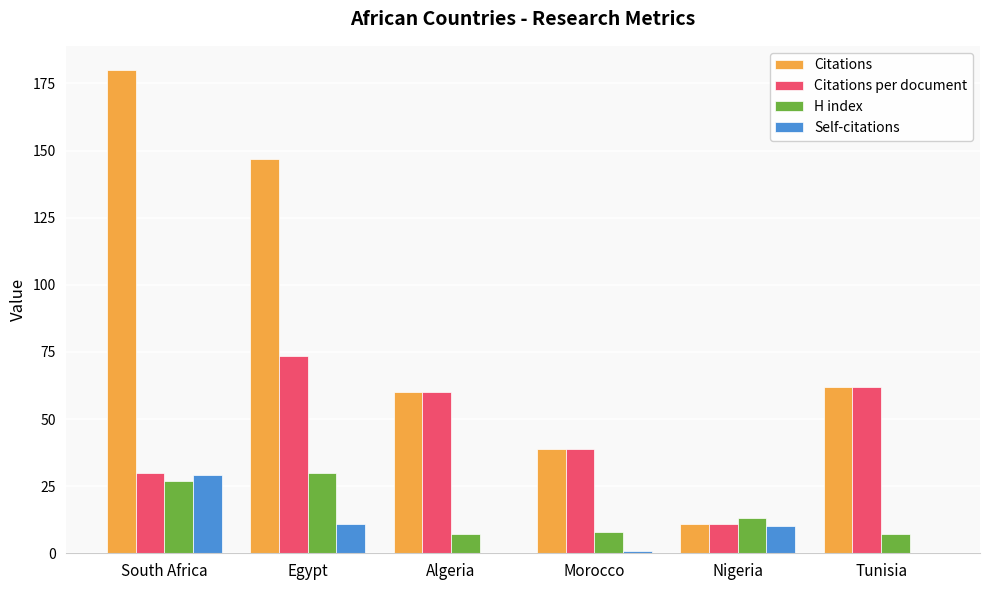

What is the highest value of the Citations per document series?

73.5